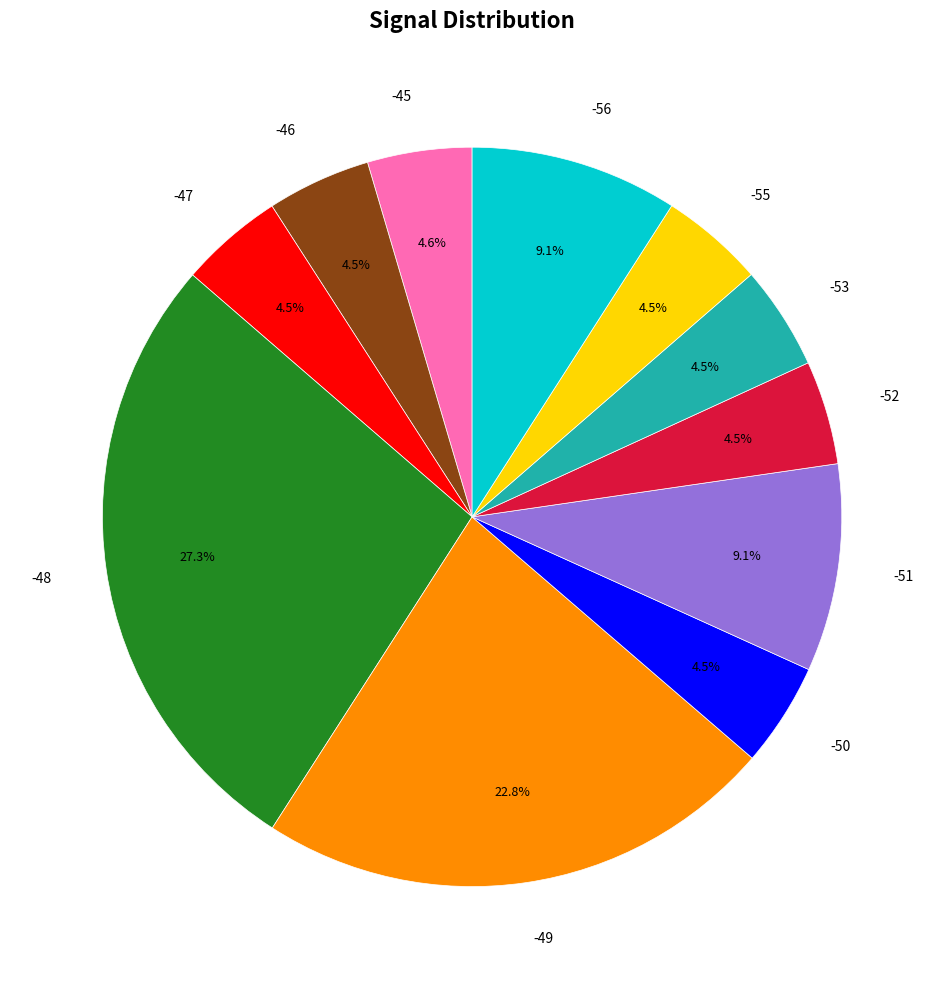

Which category has the biggest portion of the pie?

-48